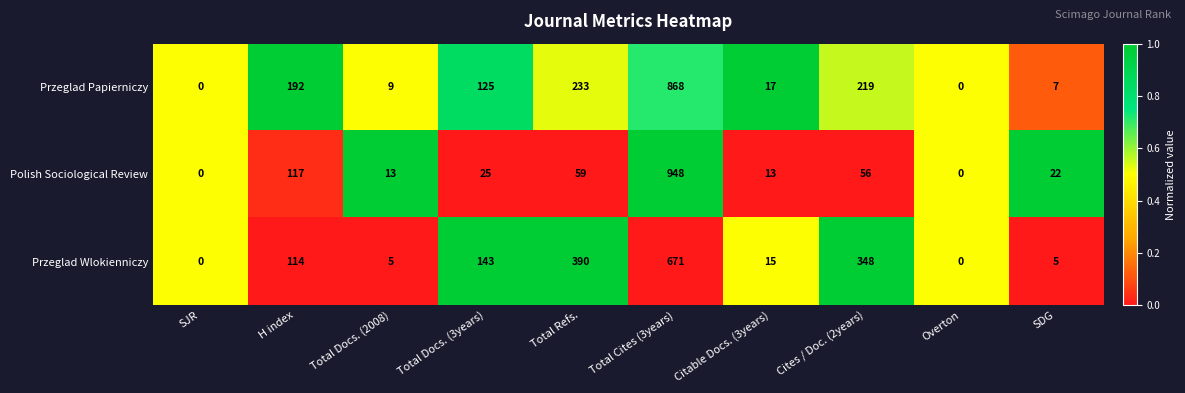

Is the value of Polish Sociological Review at Total Docs. (3years) greater than the value of Przeglad Papierniczy at Total Cites (3years)?

No